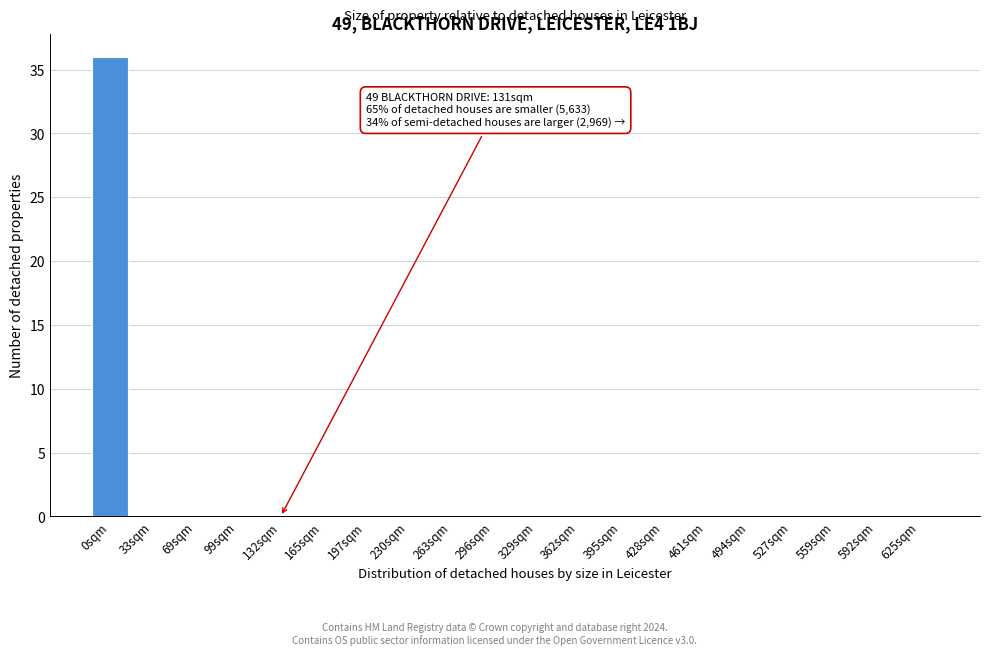

Reading left to right, extract all data points from this chart.

0sqm=36	33sqm=0	69sqm=0	99sqm=0	132sqm=0	165sqm=0	197sqm=0	230sqm=0	263sqm=0	296sqm=0	329sqm=0	362sqm=0	395sqm=0	428sqm=0	461sqm=0	494sqm=0	527sqm=0	559sqm=0	592sqm=0	625sqm=0